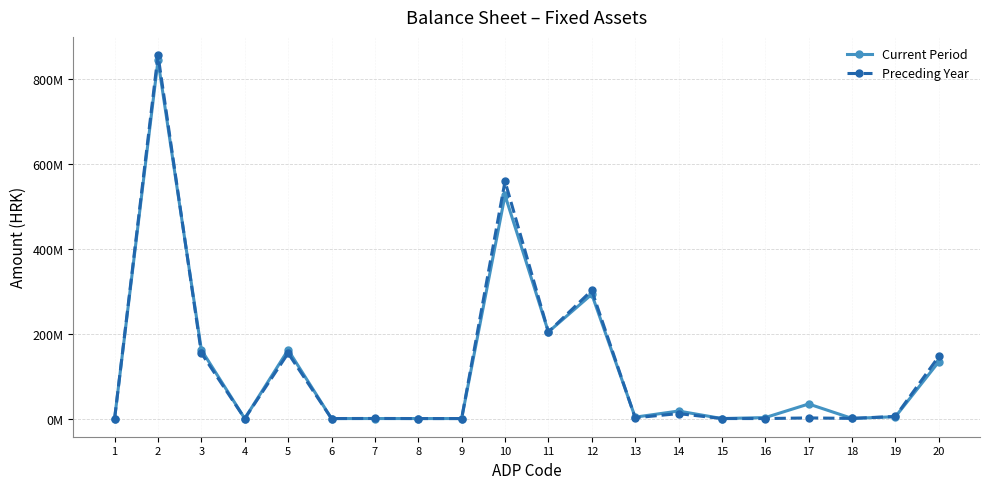

Reading right to left, what are all the values shown in this chart?

Current Period: 133973354	4346915	325736	34354612	2298763	0	17714479	3276327	293048250	204292469	526635839	0	0	0	0	161837310	0	161837310	844566176	0
Preceding Year: 146404980	4971770	325736	1468261	0	0	11659386	1859134	302059083	204292469	559657551	0	0	202932	0	154132318	0	154335250	857214856	0